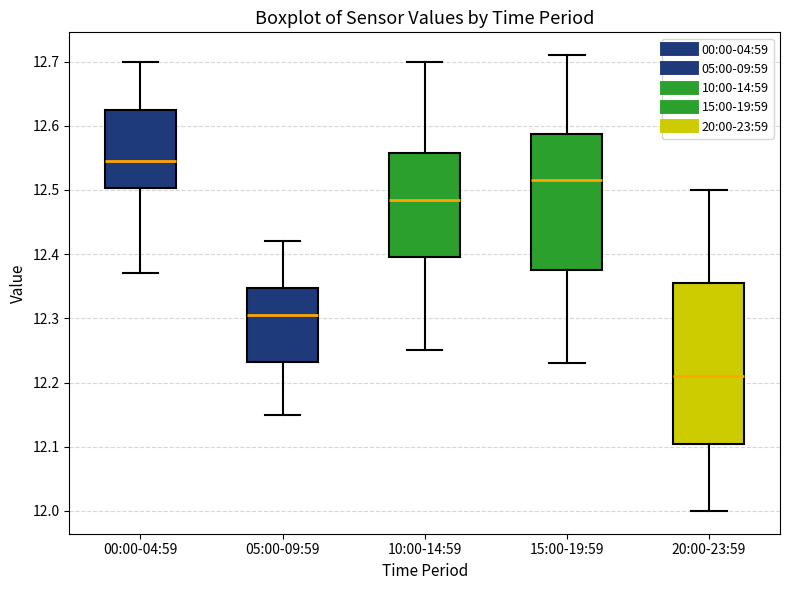

Reading left to right, read every box against the y-axis: the position of its median line, the range the box covers, and the ends of its whiskers. The values are not printed on the chart, so give them approximately, as read against the axis.

00:00-04:59: median 12.55, box 12.50 to 12.63, whiskers 12.37 to 12.70
05:00-09:59: median 12.31, box 12.23 to 12.35, whiskers 12.15 to 12.42
10:00-14:59: median 12.49, box 12.40 to 12.56, whiskers 12.25 to 12.70
15:00-19:59: median 12.52, box 12.38 to 12.59, whiskers 12.23 to 12.71
20:00-23:59: median 12.21, box 12.11 to 12.36, whiskers 12.00 to 12.50